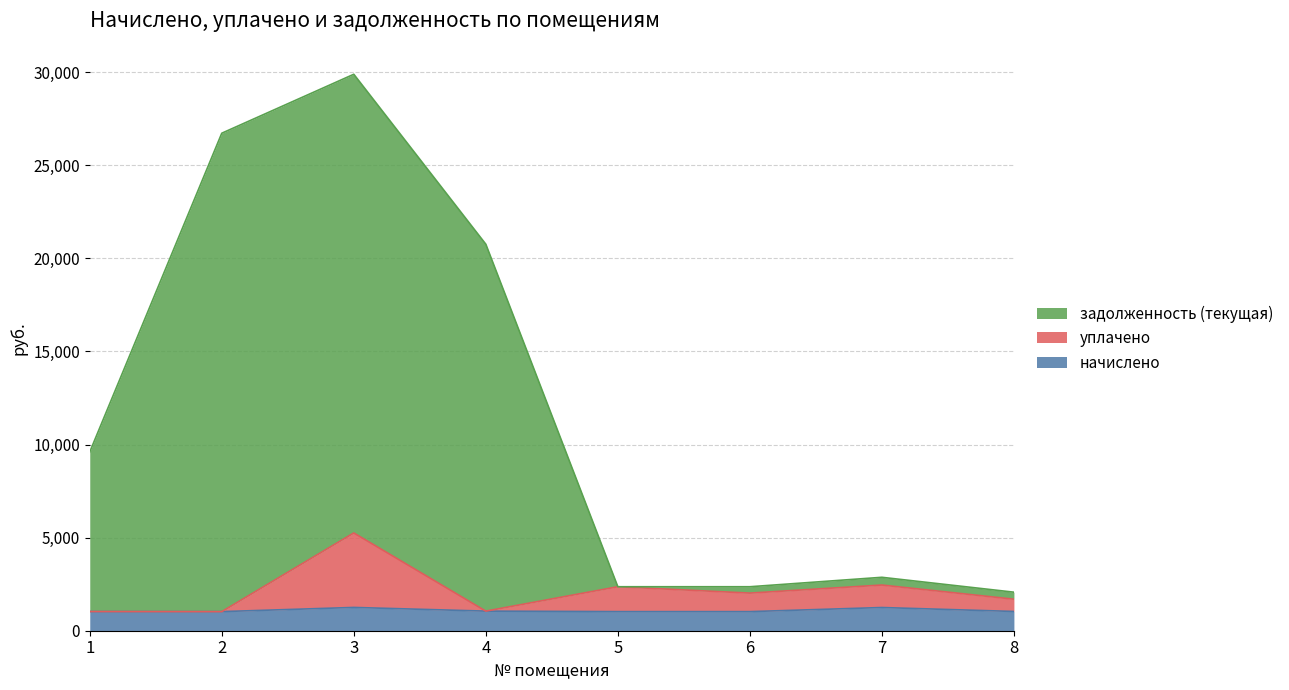

What is the minimum value for начислено?

1026.1